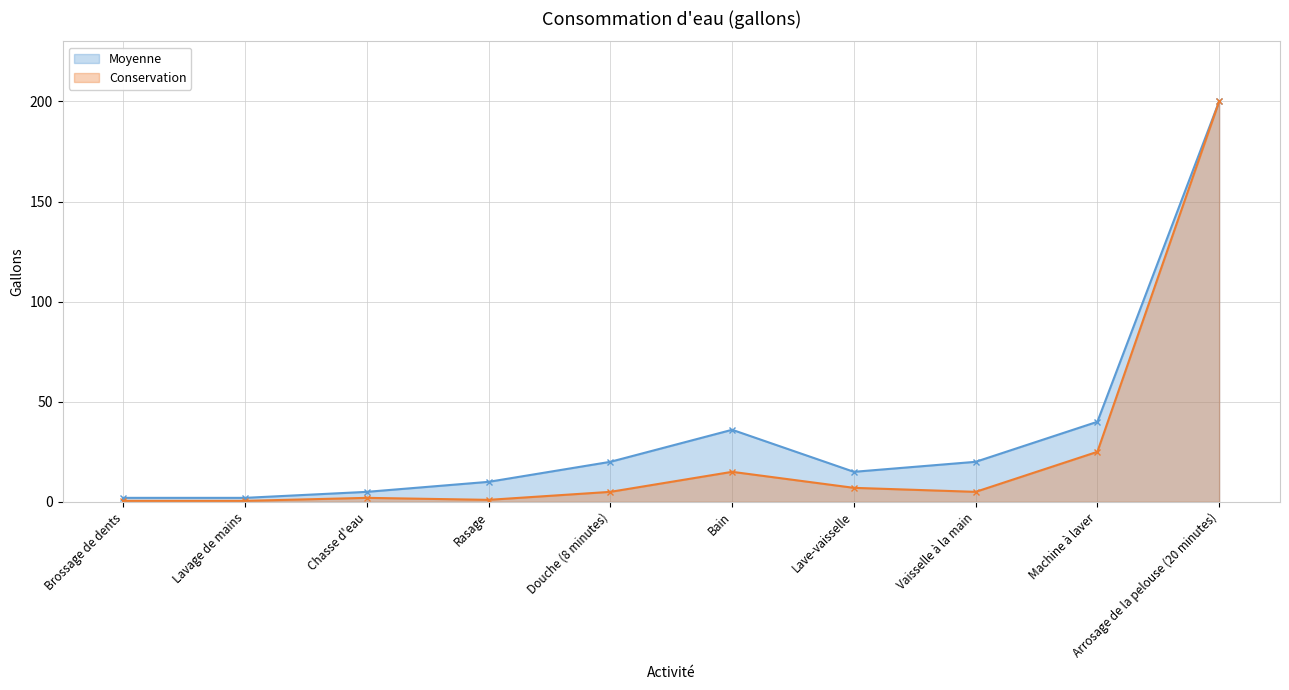

What position from the right is Rasage?

7